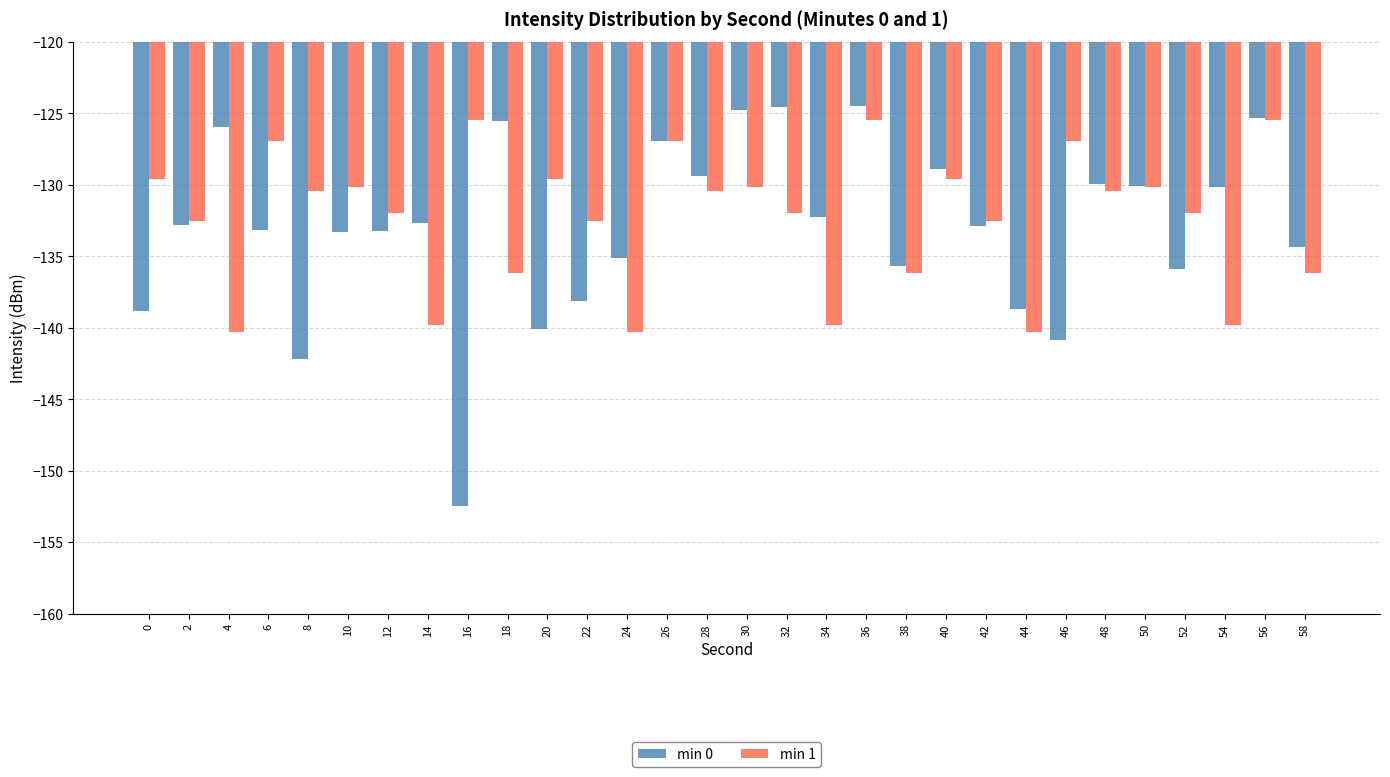

What is the approximate value of min 0 at 34?

-132.2